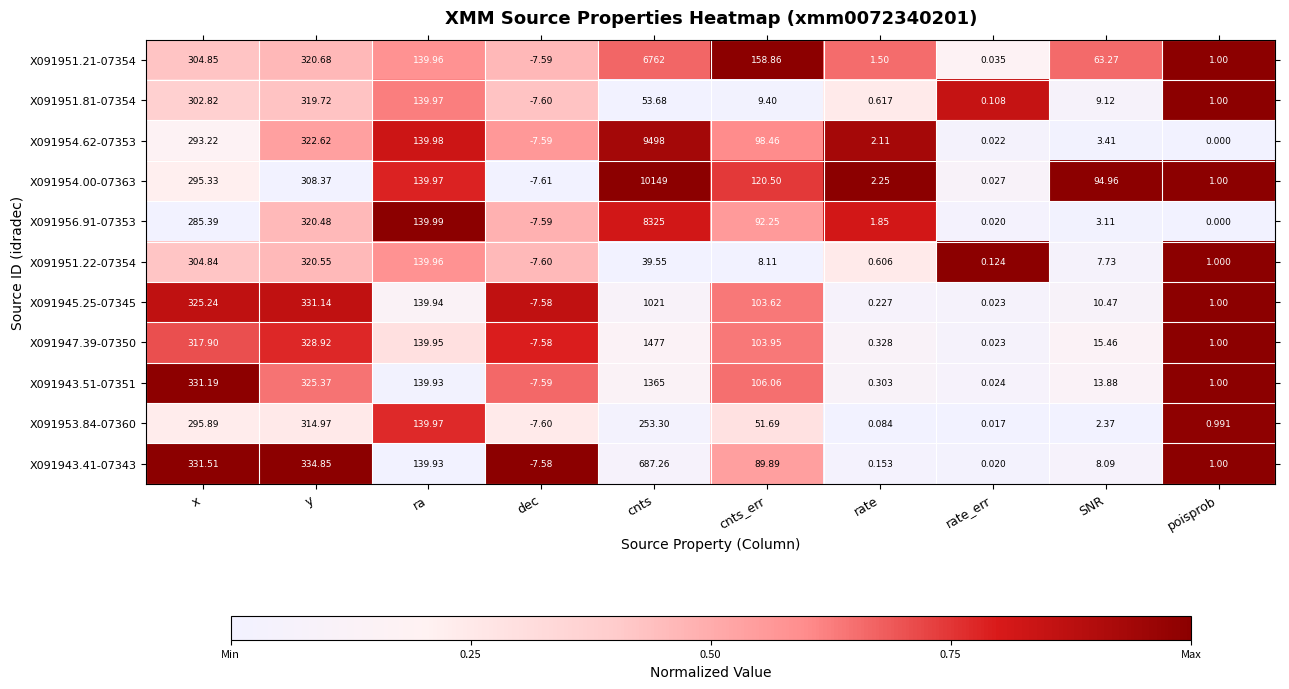

List the labels in order of X091954.62-07353 value, smallest first.

dec, poisprob, rate_err, rate, SNR, cnts_err, ra, x, y, cnts